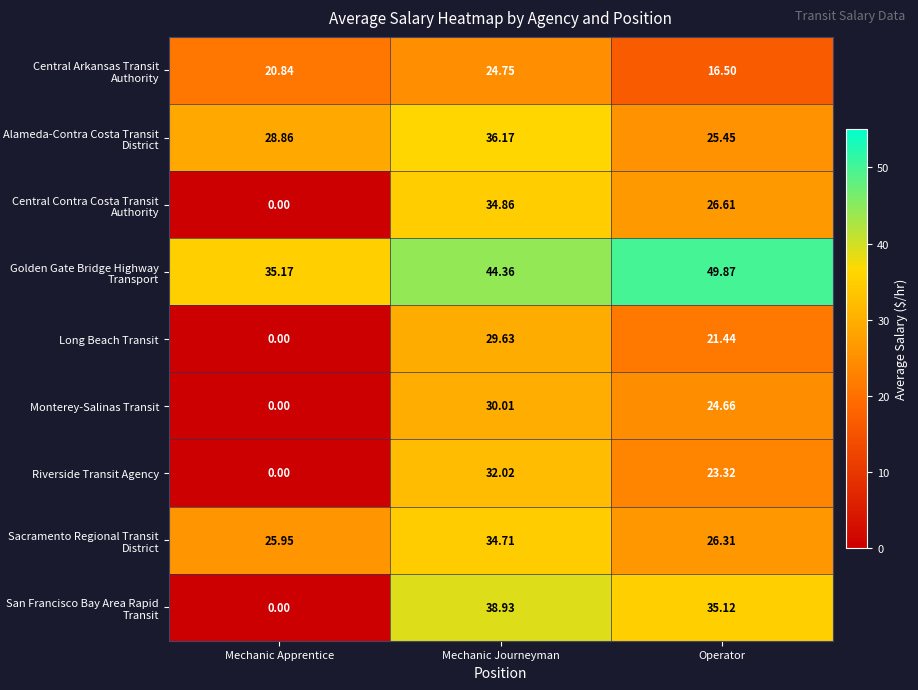

How many data points in San Francisco Bay Area Rapid Transit are above 35?

2